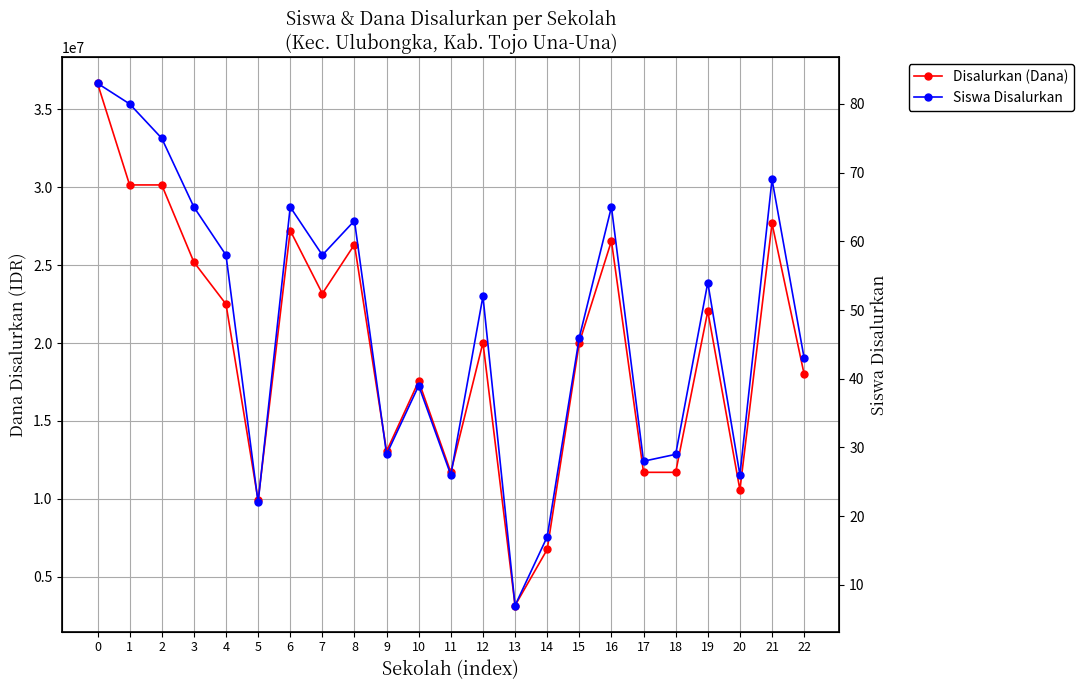

Rank the series by their maximum value, from highest to lowest.

Disalurkan (Dana), Siswa Disalurkan